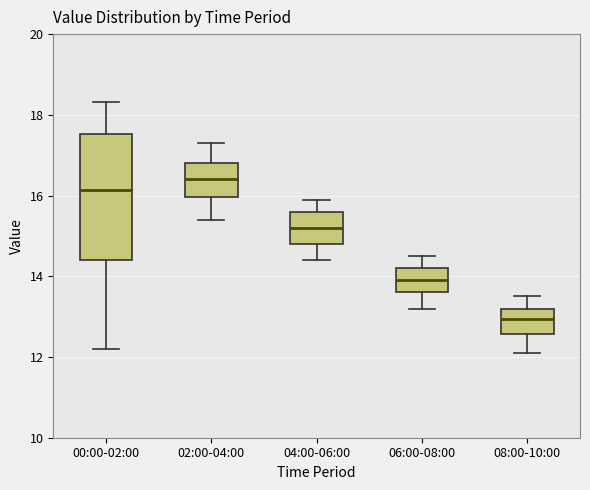

Comparing the boxes themselves (not the whiskers), which one is the tallest?

00:00-02:00